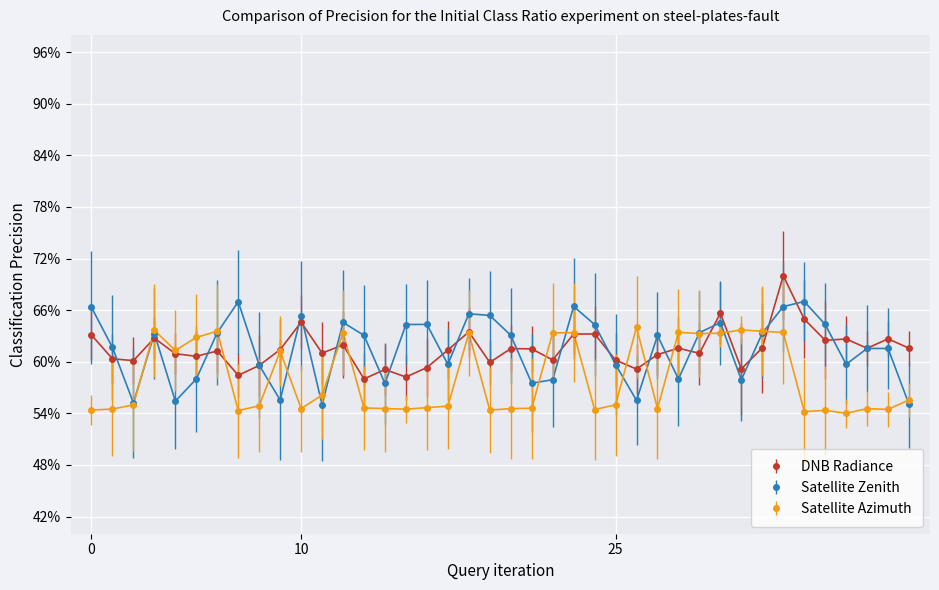

What is the maximum value shown in the chart?

70.0